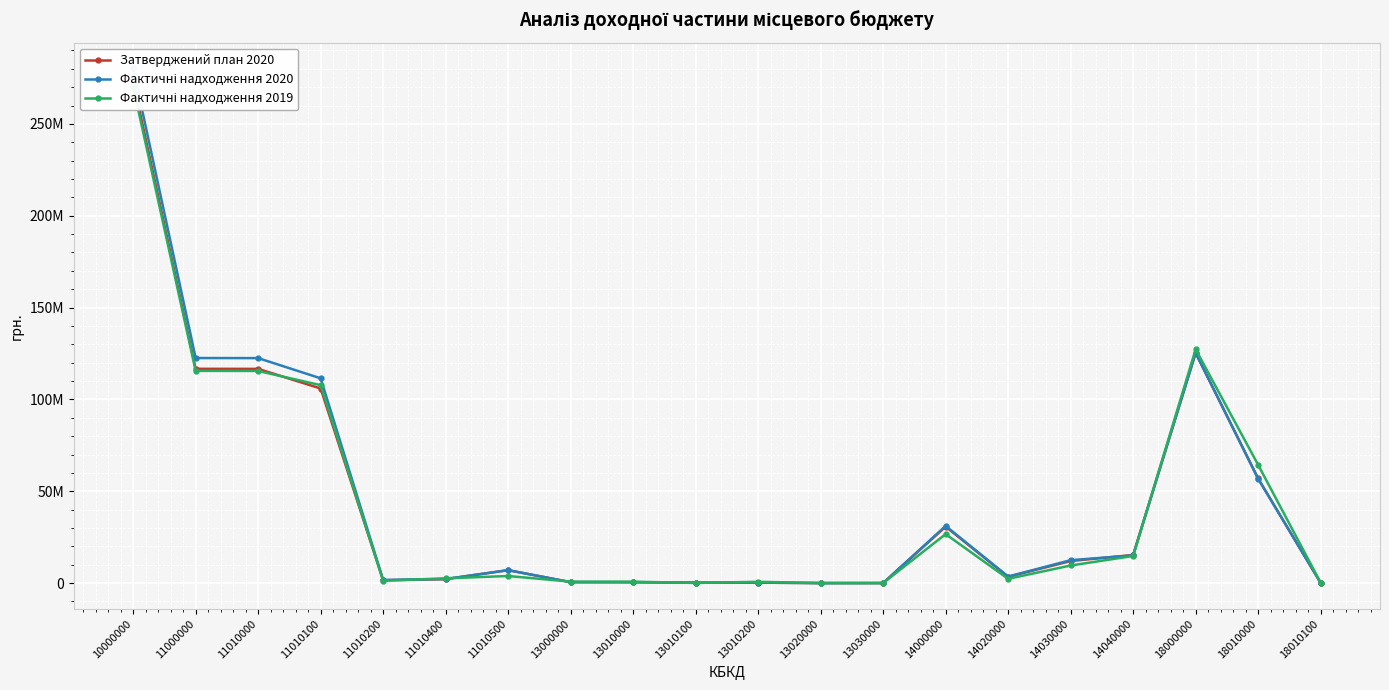

The value of Фактичні надходження 2020 at 11010500 is 12266079.8. True or false?

False